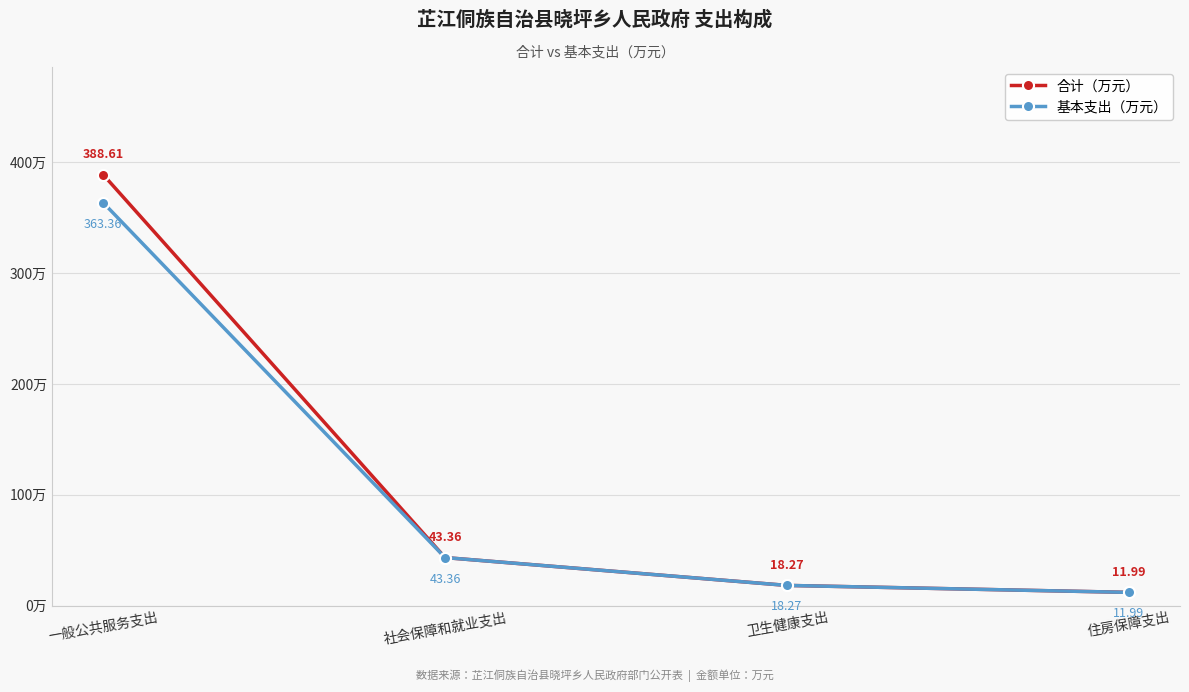

Reading left to right, what are all the values shown in this chart?

合计（万元）: 388.6	43.4	18.3	12.0
基本支出（万元）: 363.4	43.4	18.3	12.0